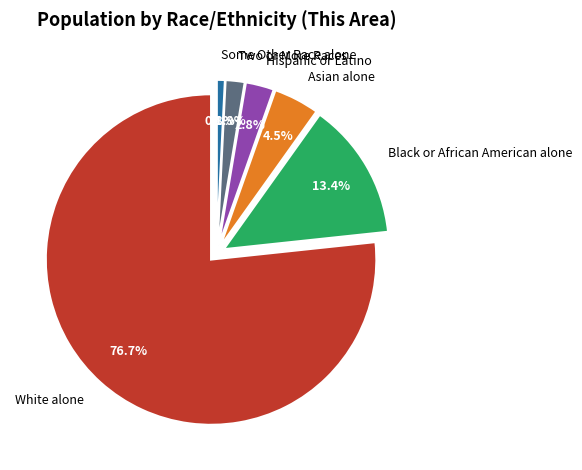

Does any single category account for the majority?

Yes